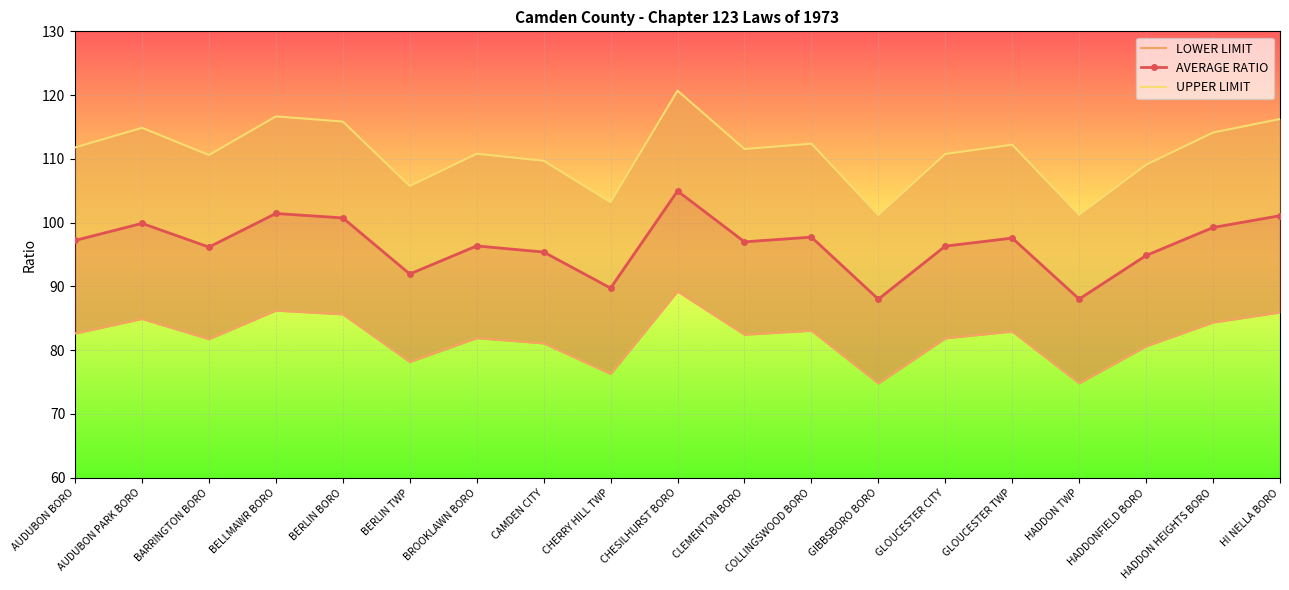

How many interior local peaks does the UPPER LIMIT series have?

6